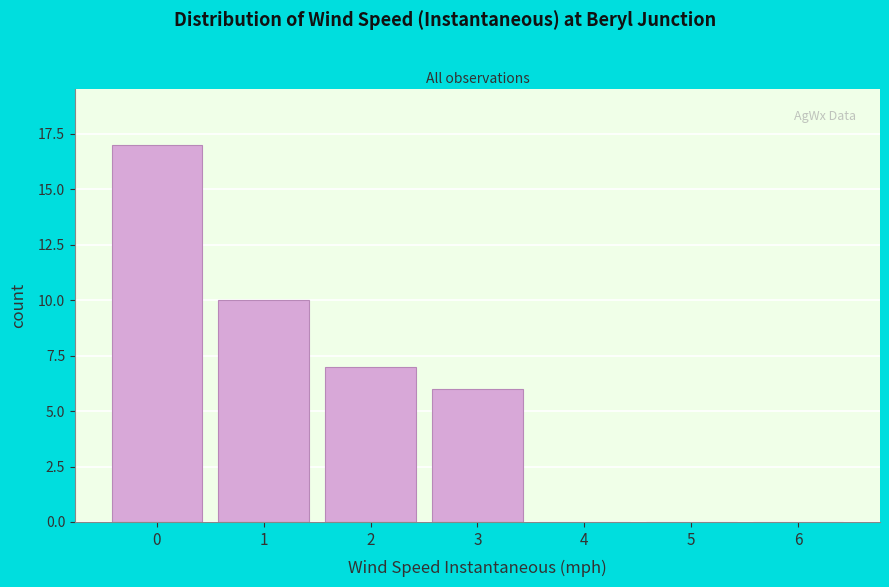

Reading right to left, transcribe all the data shown in this chart.

6=0	5=0	4=0	3=6	2=7	1=10	0=17